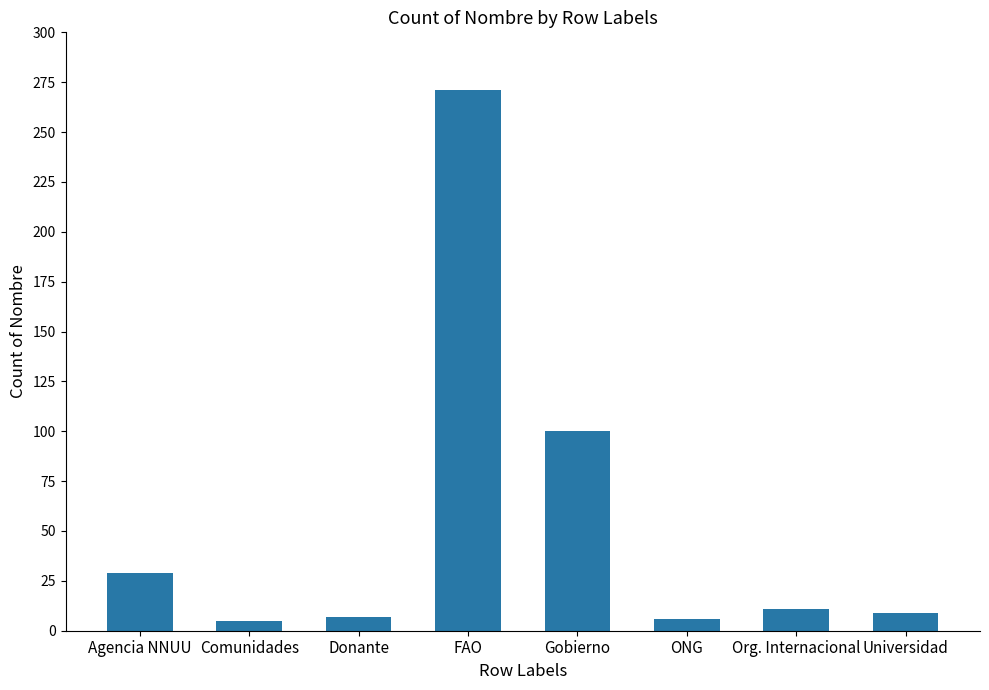

Is it true that the value at Gobierno is 100?

True